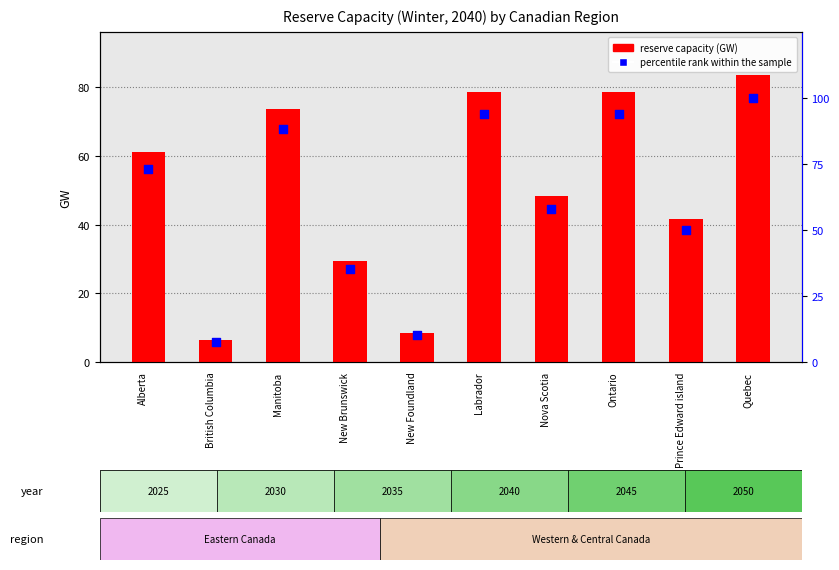

What is the total value across all series at New Foundland?

18.8